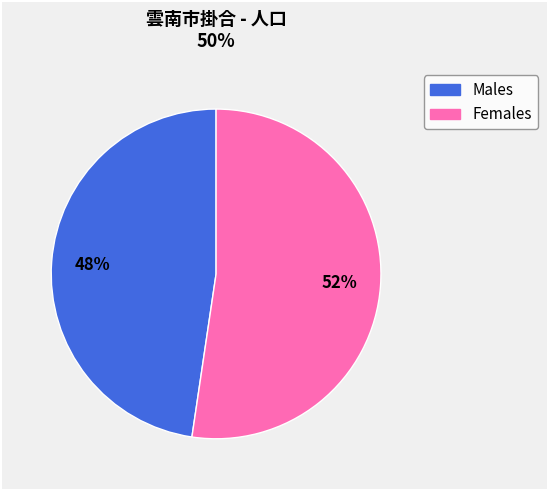

Is there any slice that represents more than half of the pie?

Yes